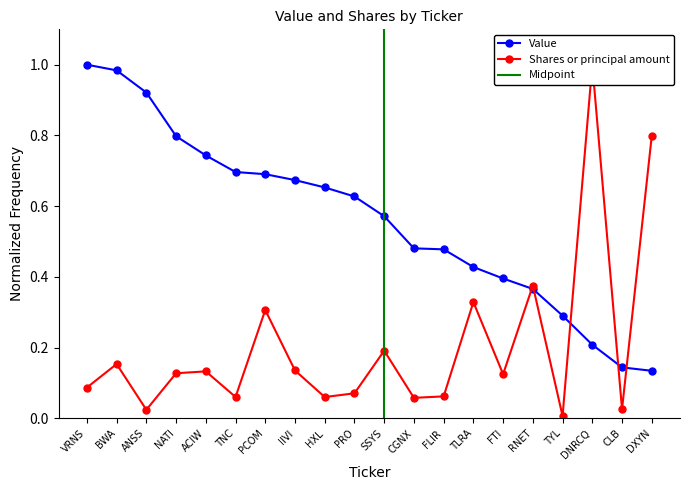

Reading left to right, extract all data points from this chart.

Value: VRNS=1.0	BWA=1.0	ANSS=0.9	NATI=0.8	ACIW=0.7	TNC=0.7	PCOM=0.7	IIVI=0.7	HXL=0.7	PRO=0.6	SSYS=0.6	CGNX=0.5	FLIR=0.5	TLRA=0.4	FTI=0.4	RNET=0.4	TYL=0.3	DNRCQ=0.2	CLB=0.1	DXYN=0.1
Shares or principal amount: VRNS=0.1	BWA=0.2	ANSS=0.0	NATI=0.1	ACIW=0.1	TNC=0.1	PCOM=0.3	IIVI=0.1	HXL=0.1	PRO=0.1	SSYS=0.2	CGNX=0.1	FLIR=0.1	TLRA=0.3	FTI=0.1	RNET=0.4	TYL=0.0	DNRCQ=1.0	CLB=0.0	DXYN=0.8